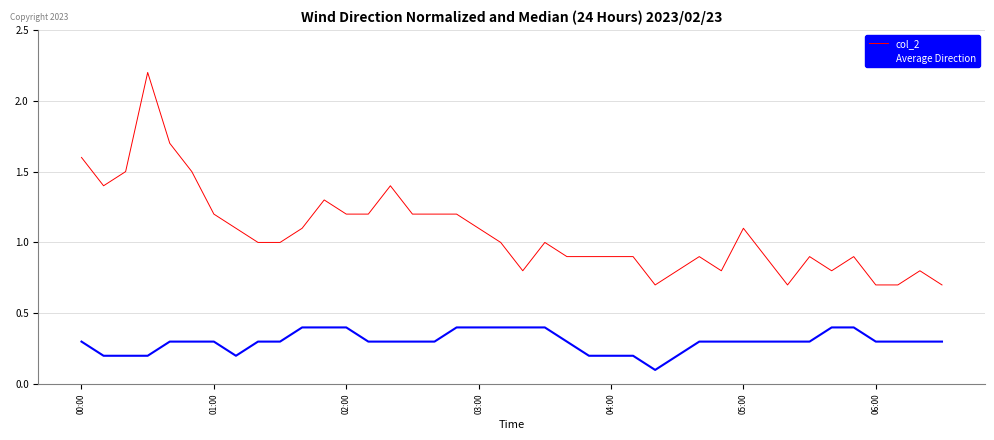

What is the average value of the col_2 series?

1.1